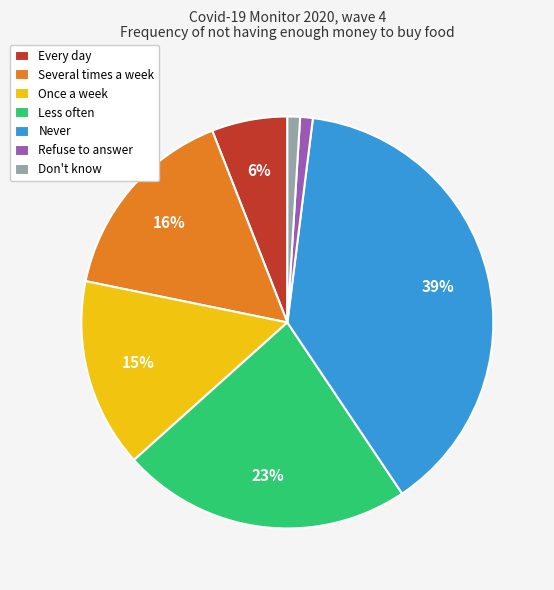

Does any single category account for the majority?

No